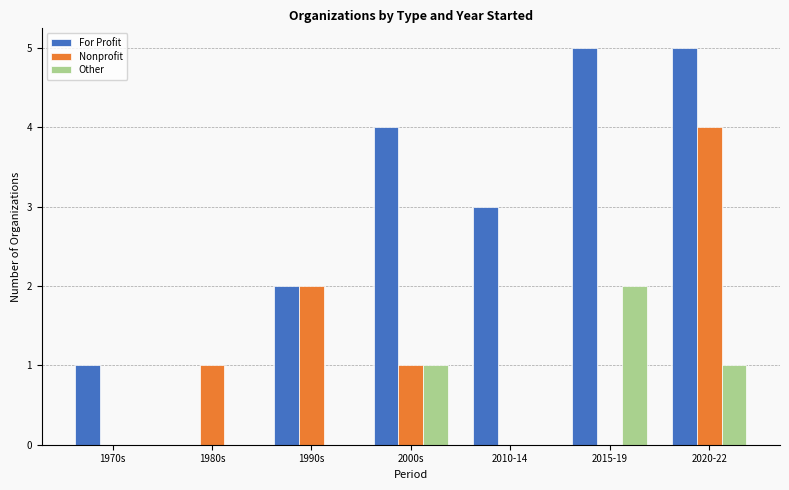

At which label does Nonprofit reach its peak?

2020-22